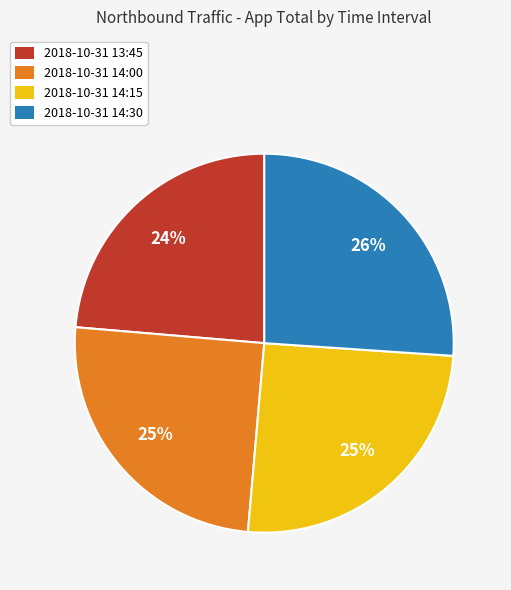

Which category has the biggest portion of the pie?

2018-10-31 14:30